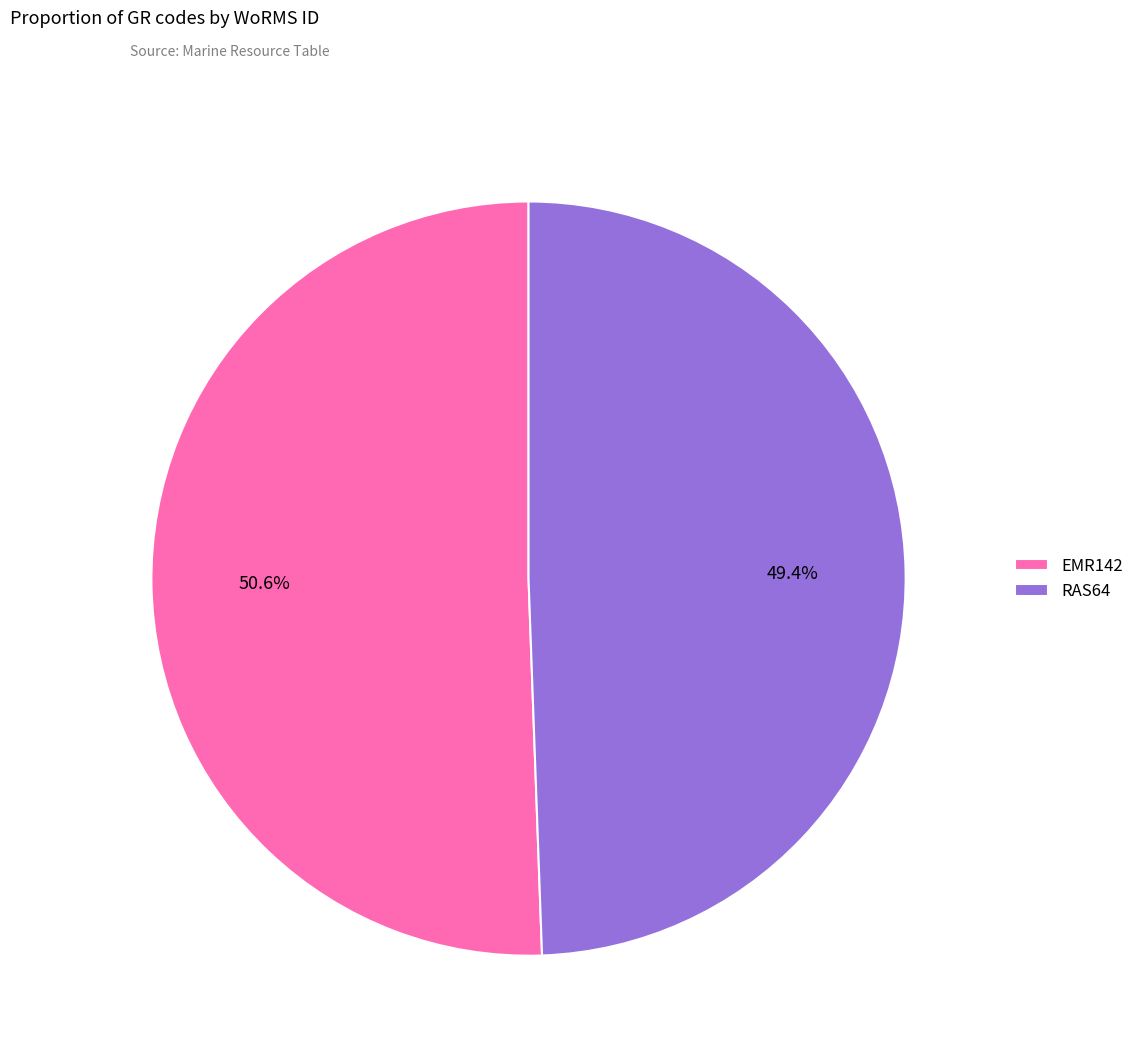

To the nearest percent, what percentage of the pie is RAS64?

49%